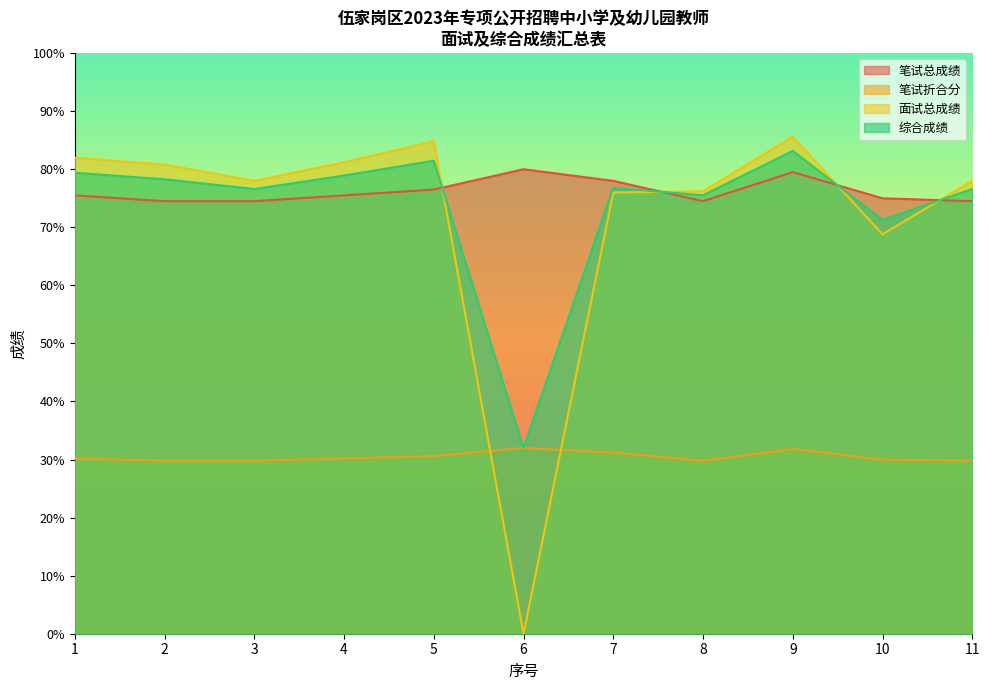

Read the 面试总成绩 value at 8.

76.2